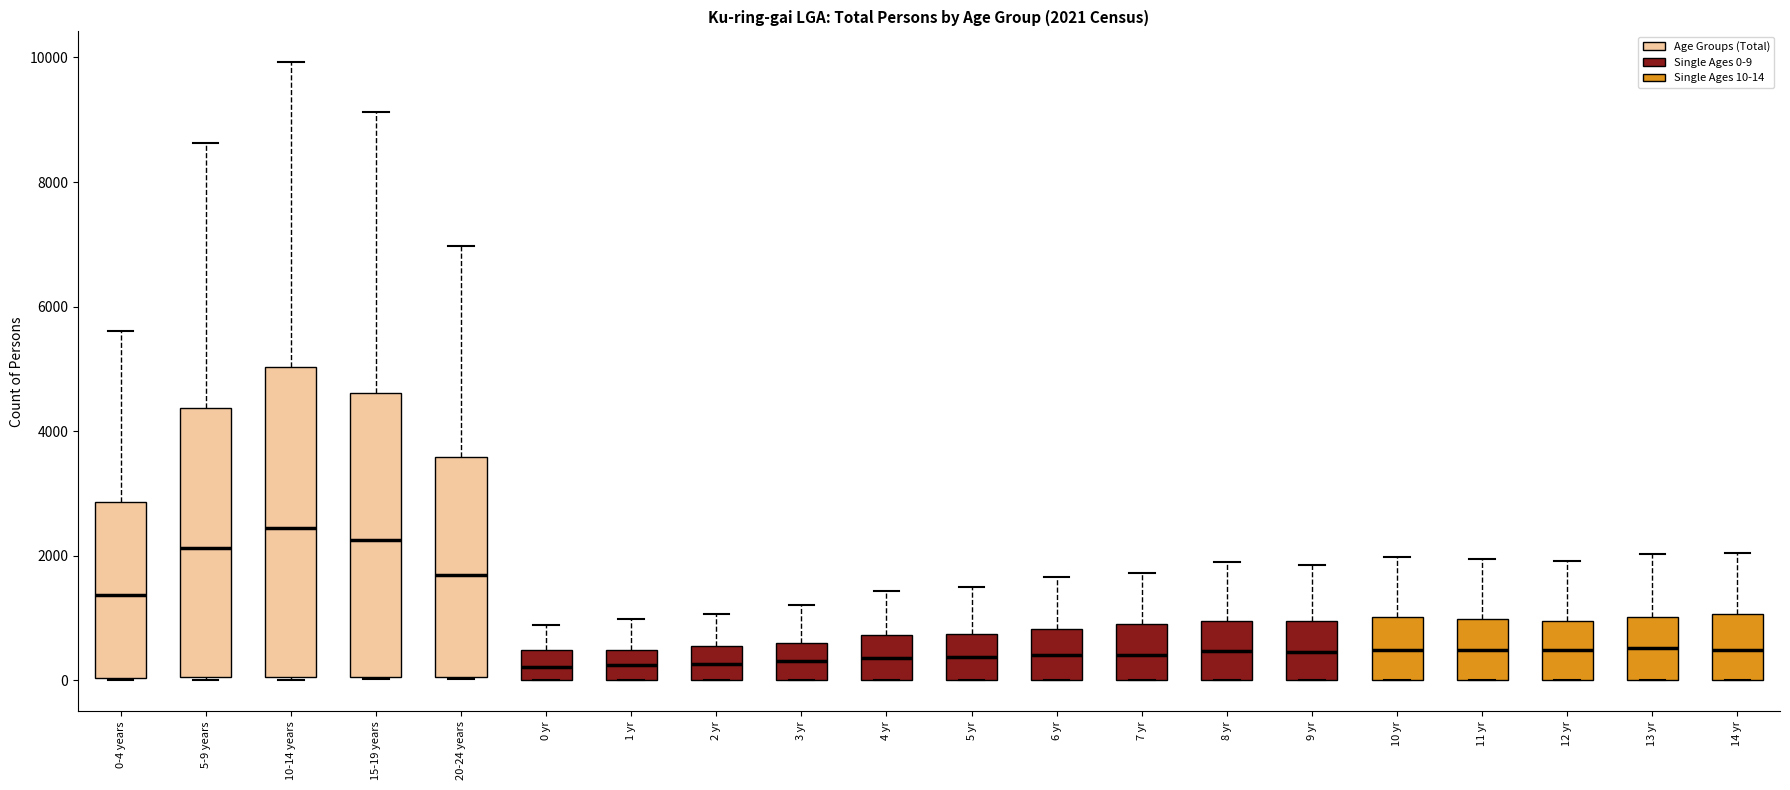

Comparing the boxes themselves (not the whiskers), which one is the tallest?

10-14 years